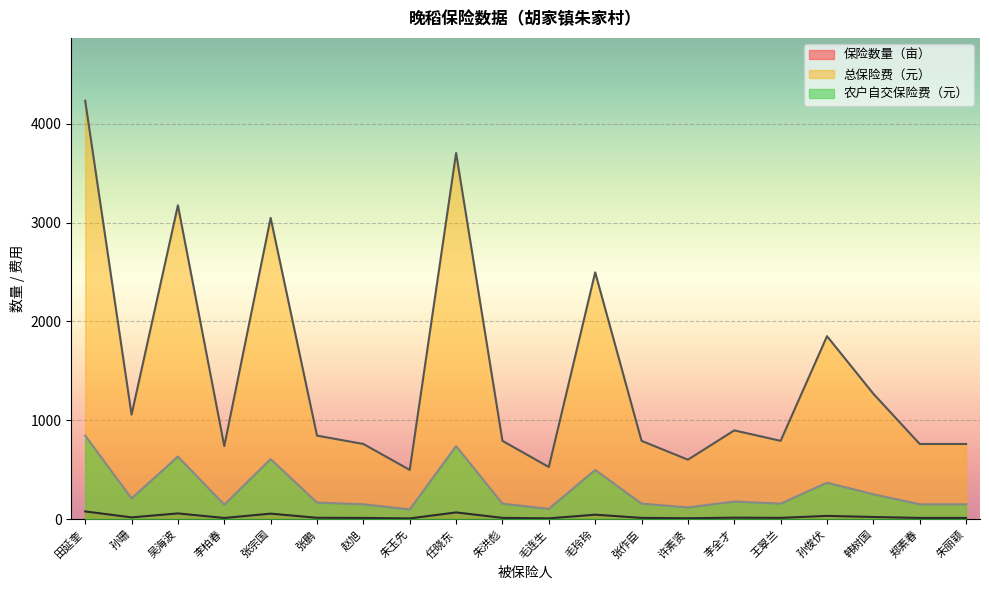

What is the difference between the maximum and second lowest values in the 保险数量（亩） series?

70.0